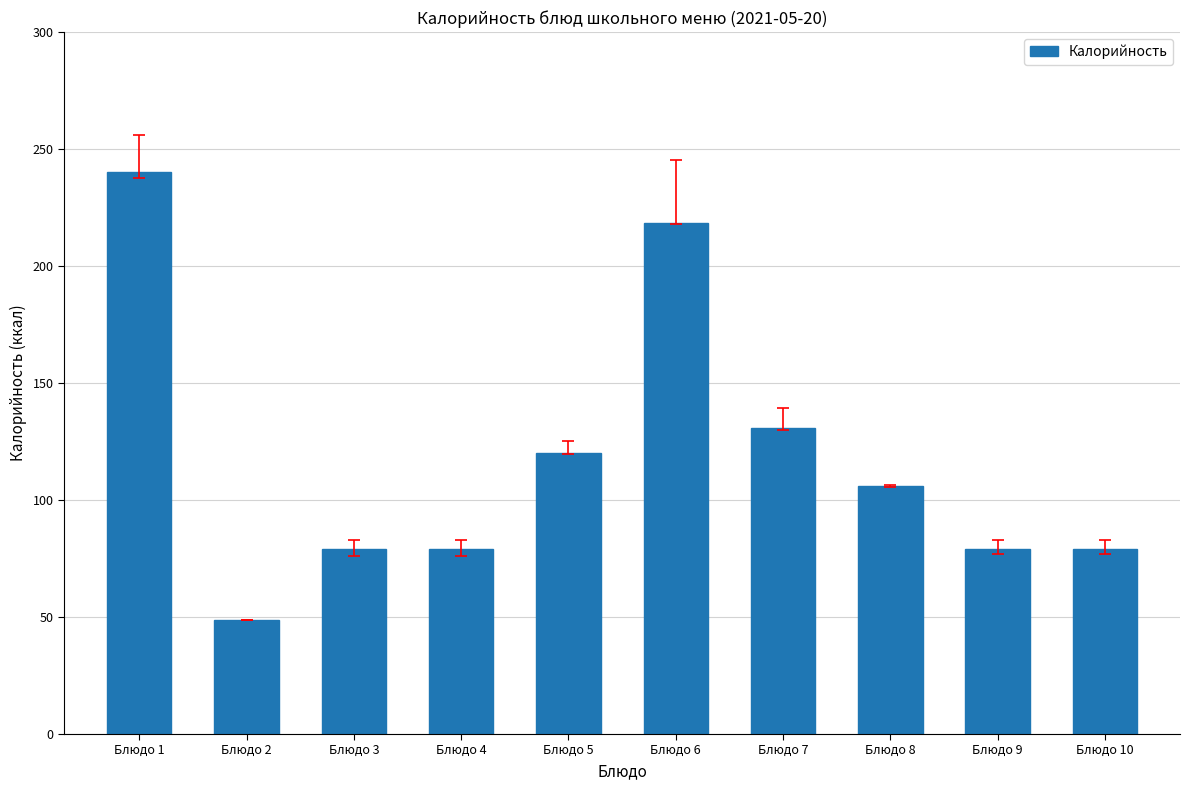

Count the number of categories in the chart.

10